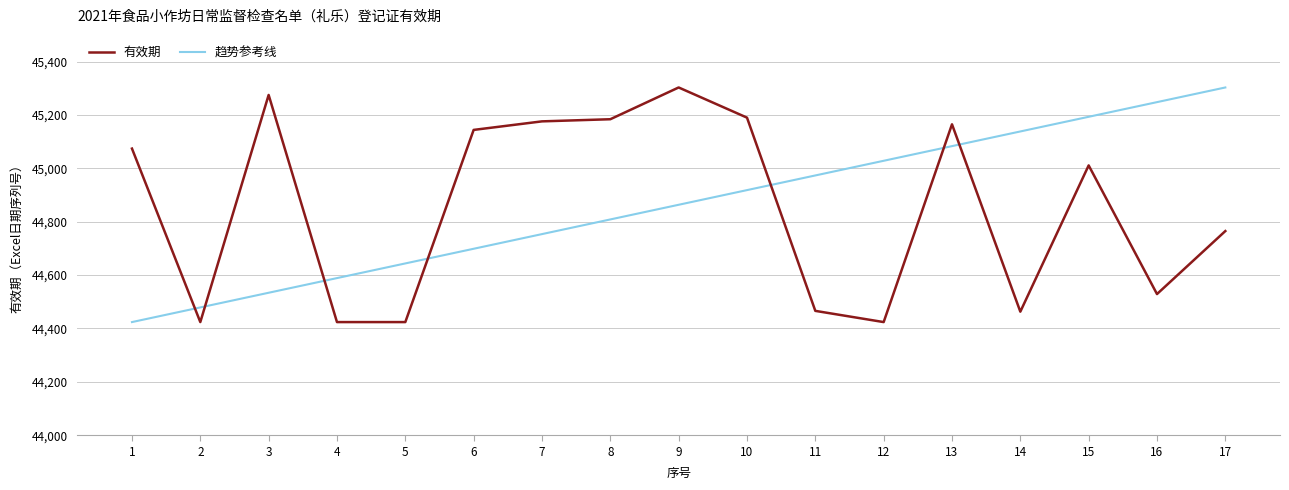

The 有效期 series shows 45176.0 at 7. True or false?

True